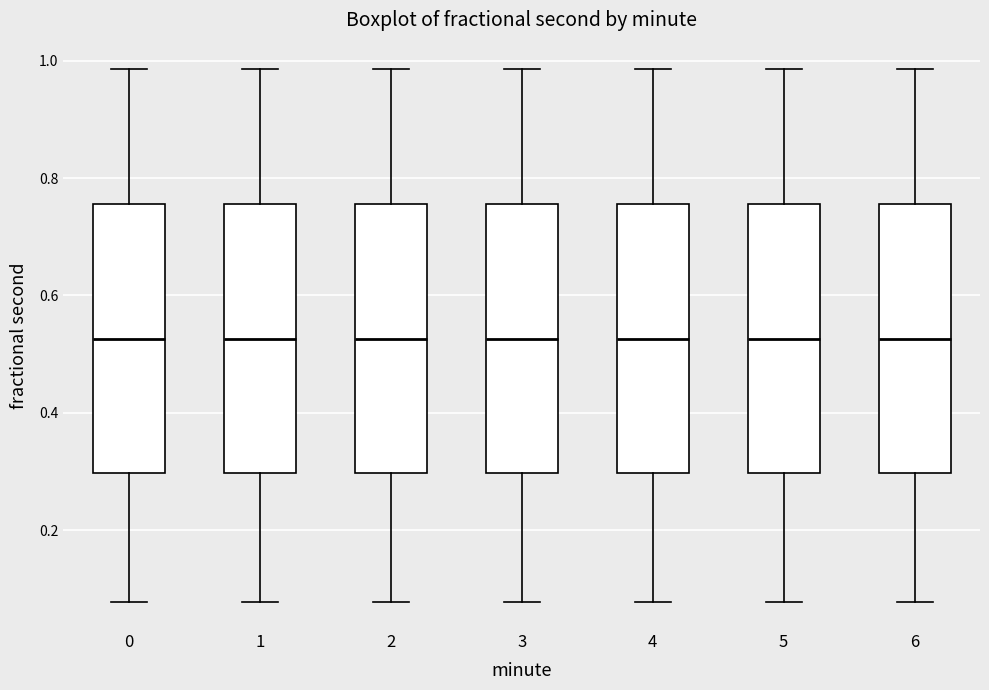

Reading left to right, transcribe this box plot: for each box, give where its median line is, the range the box spans, and where its two whiskers end, as read against the y-axis. The values are not printed on the chart, so give them approximately, as read against the axis.

0: median 0.52, box 0.30 to 0.76, whiskers 0.08 to 0.98
1: median 0.52, box 0.30 to 0.76, whiskers 0.08 to 0.98
2: median 0.52, box 0.30 to 0.76, whiskers 0.08 to 0.98
3: median 0.52, box 0.30 to 0.76, whiskers 0.08 to 0.98
4: median 0.52, box 0.30 to 0.76, whiskers 0.08 to 0.98
5: median 0.52, box 0.30 to 0.76, whiskers 0.08 to 0.98
6: median 0.52, box 0.30 to 0.76, whiskers 0.08 to 0.98